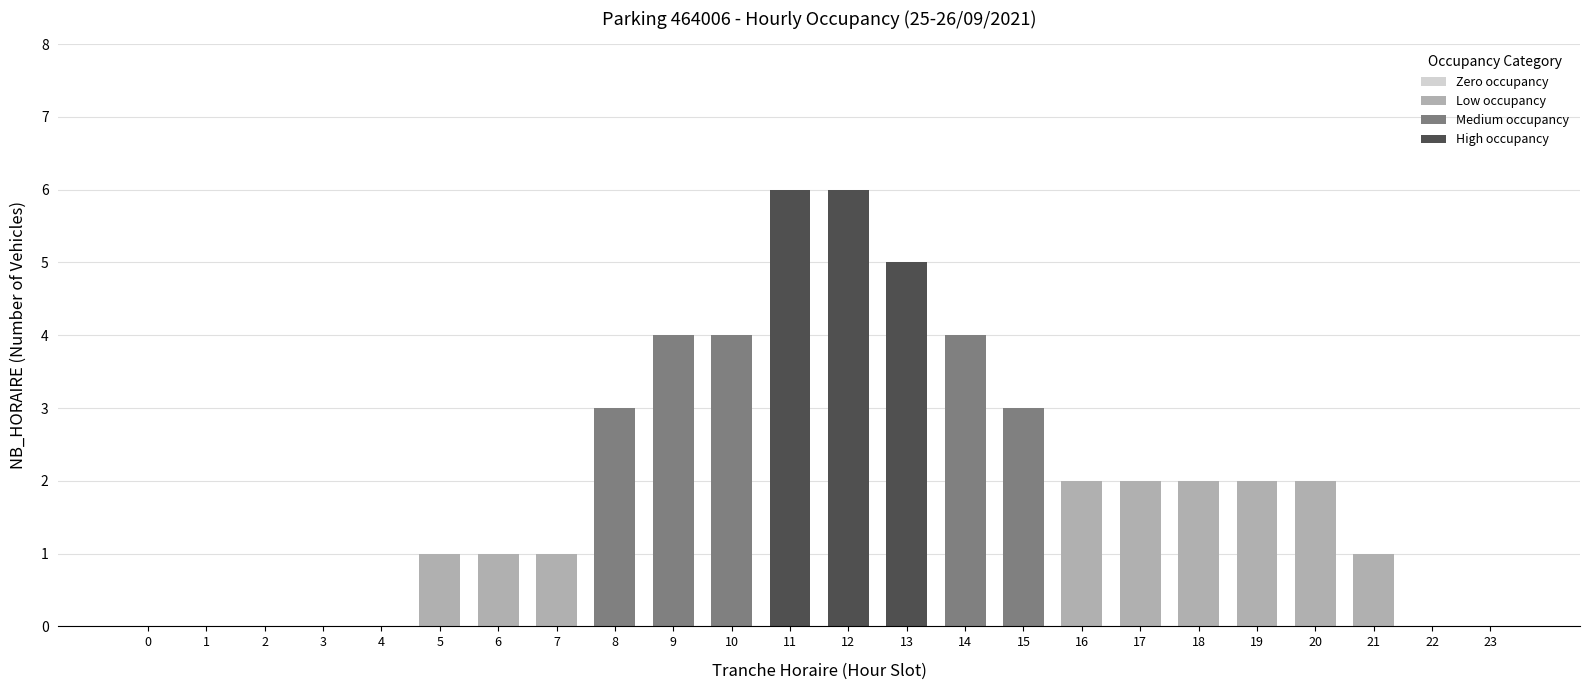

Rank the categories by value from highest to lowest.

11, 12, 13, 9, 10, 14, 8, 15, 16, 17, 18, 19, 20, 5, 6, 7, 21, 0, 1, 2, 3, 4, 22, 23